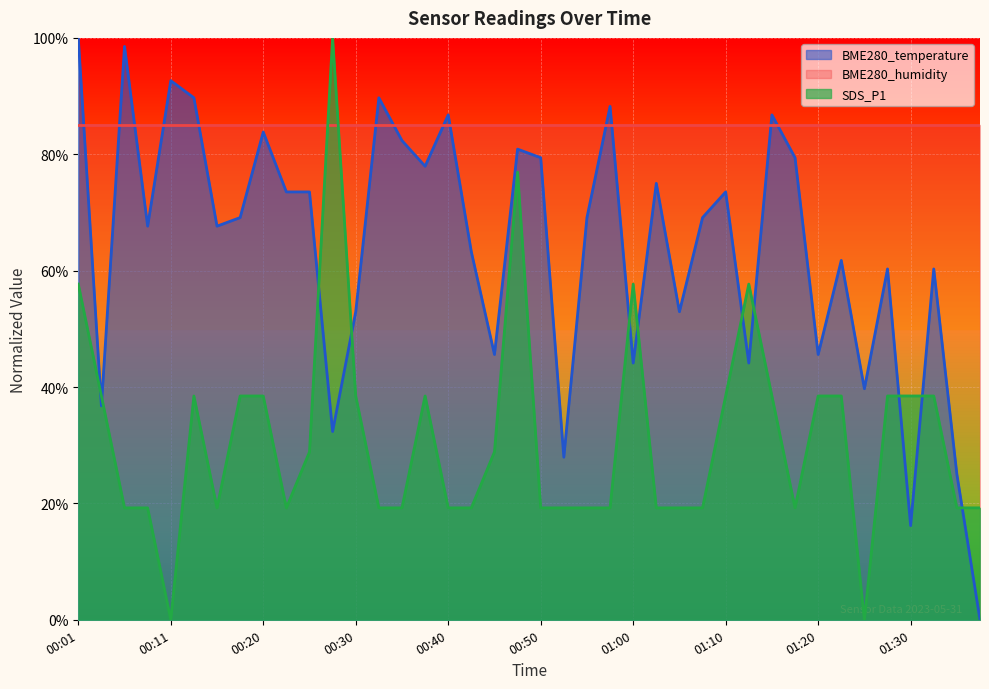

Which series ends up on top after the final intersection of SDS_P1 and BME280_temperature?

SDS_P1